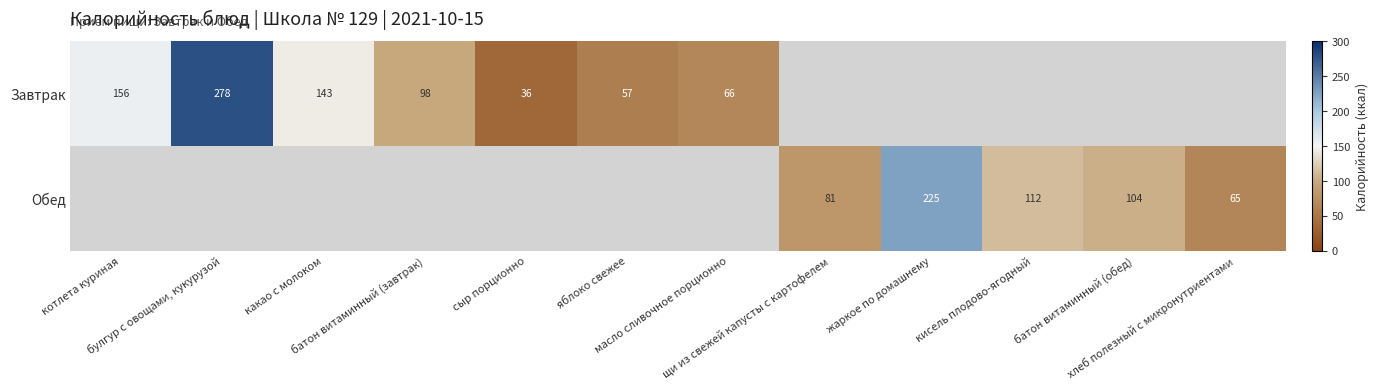

Rank the series at масло сливочное порционно from highest to lowest value.

Завтрак, Обед